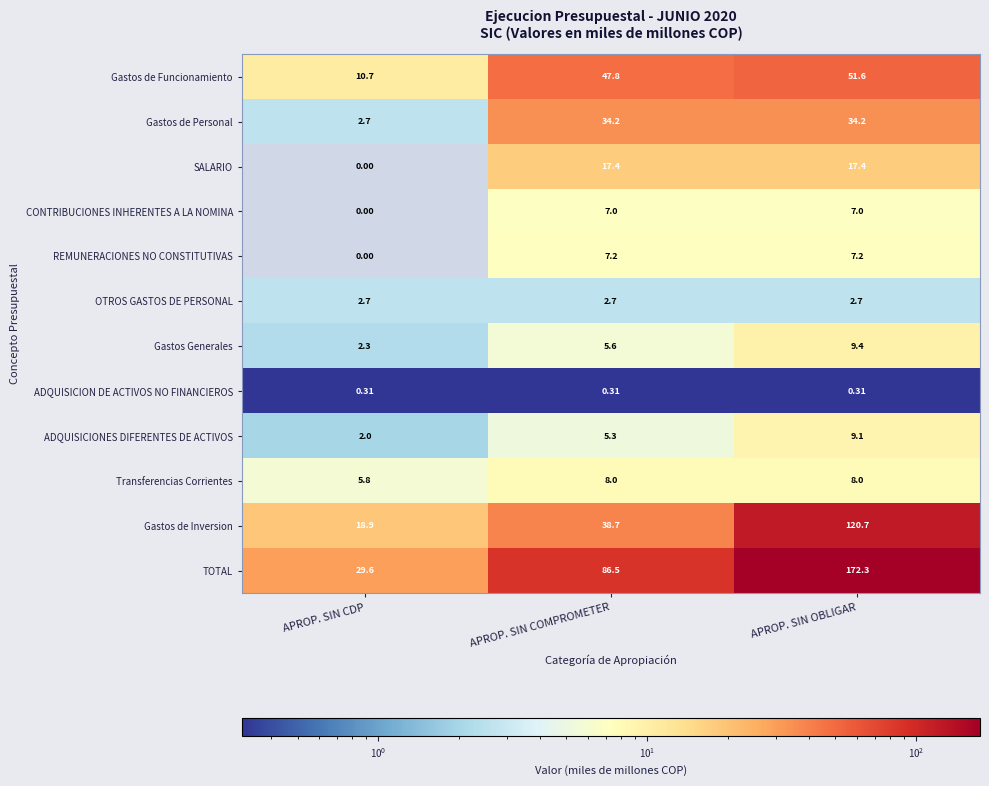

List the series in order of their peak value, highest first.

TOTAL, Gastos de Inversion, Gastos de Funcionamiento, Gastos de Personal, SALARIO, Gastos Generales, ADQUISICIONES DIFERENTES DE ACTIVOS, Transferencias Corrientes, REMUNERACIONES NO CONSTITUTIVAS, CONTRIBUCIONES INHERENTES A LA NOMINA, OTROS GASTOS DE PERSONAL, ADQUISICION DE ACTIVOS NO FINANCIEROS